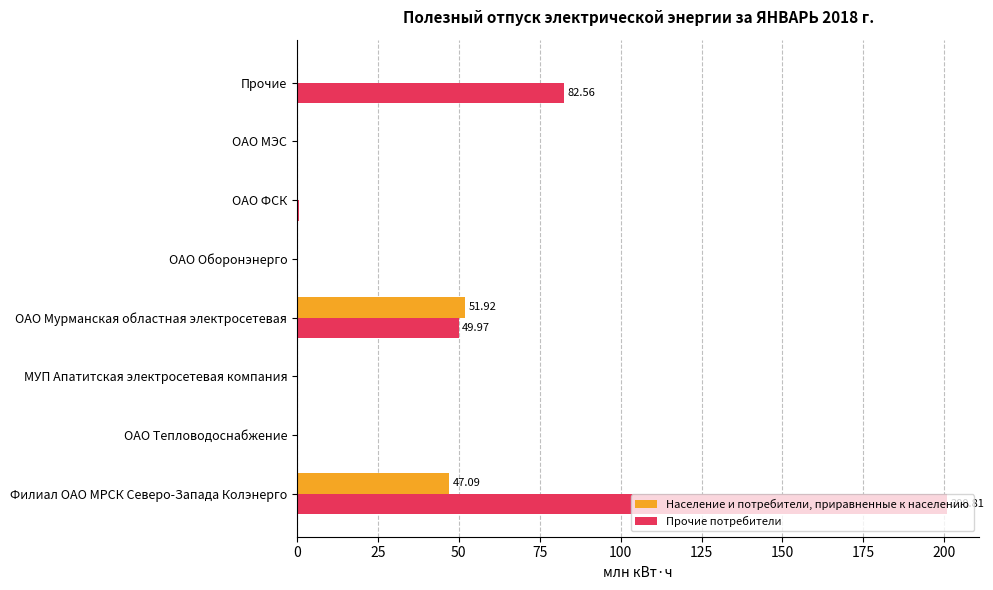

Which series has the largest total across all categories?

Прочие потребители